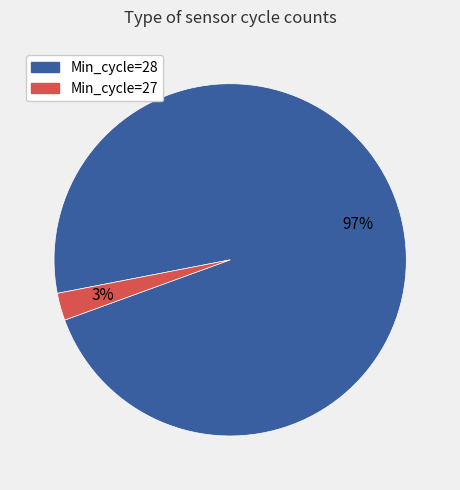

Is there a majority slice in this chart?

Yes